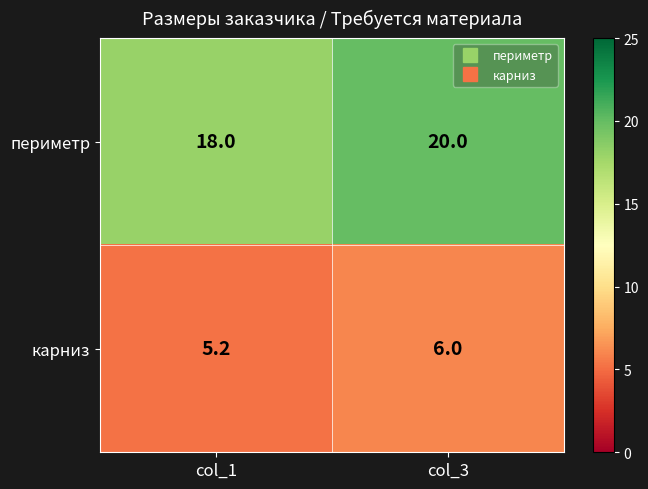

At which category is the sum across all series the highest?

col_3